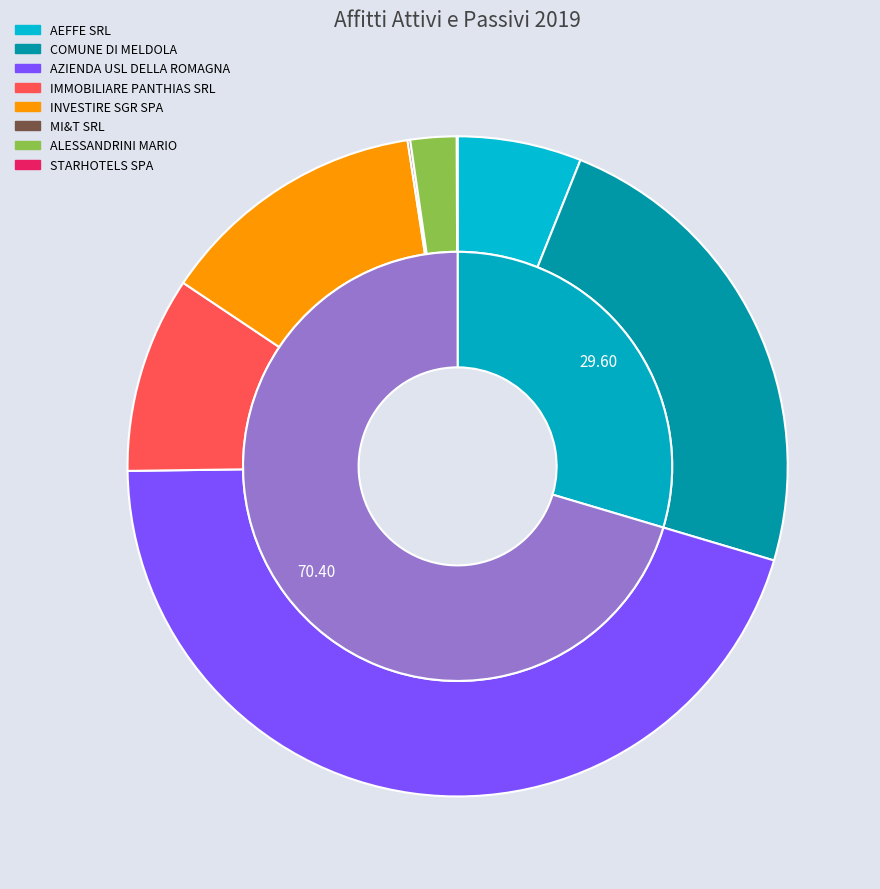

What is the total percentage of AEFFE SRL and STARHOTELS SPA?

6.1%